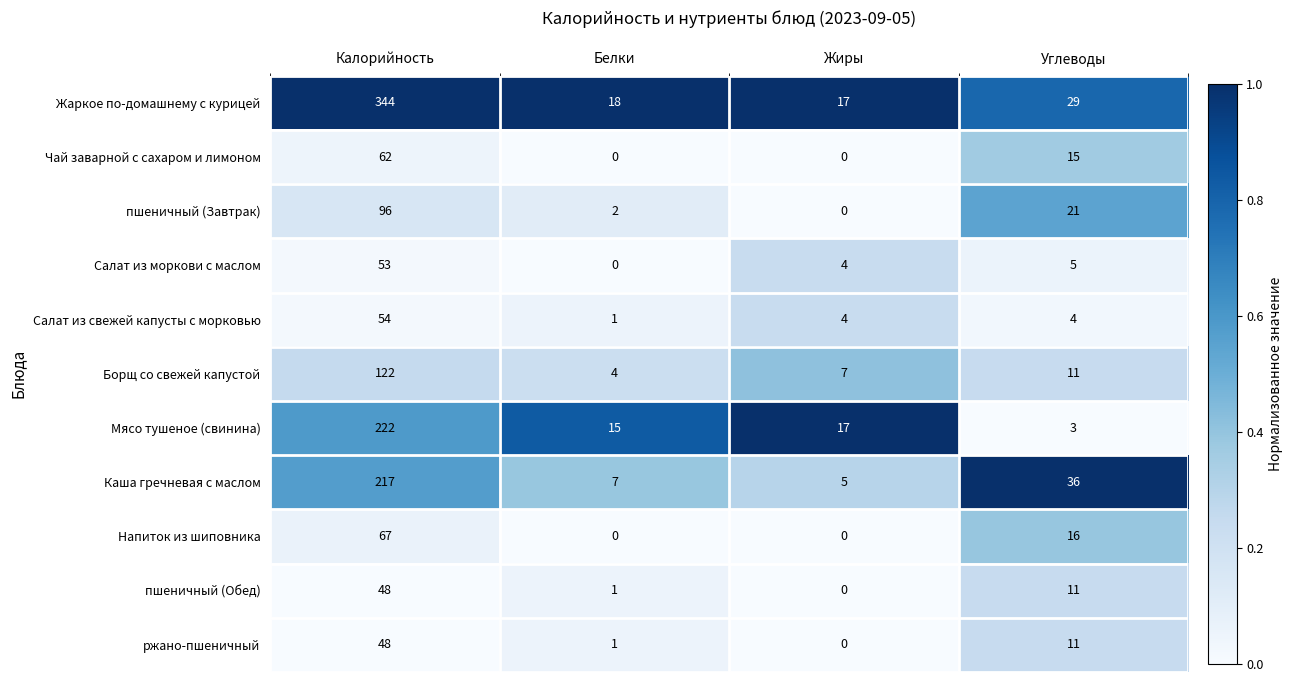

True or false: Чай заварной с сахаром и лимоном has a value of 0 at Белки.

True